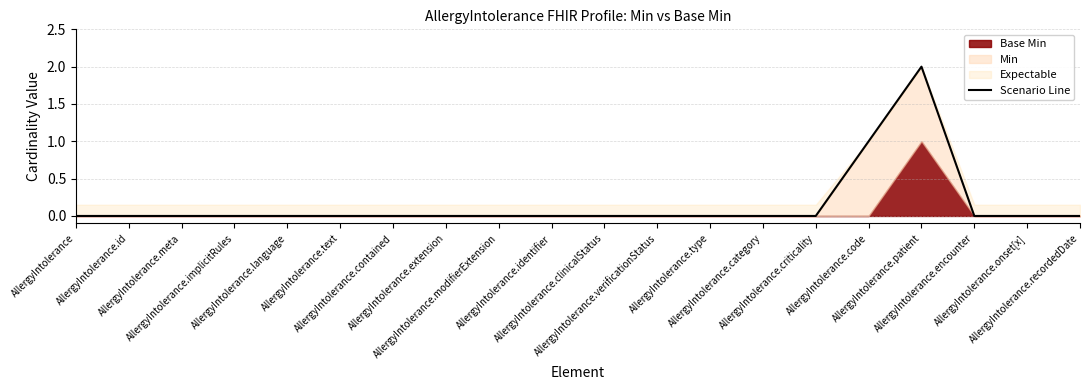

Reading right to left, list all the values displayed in this chart.

AllergyIntolerance.recordedDate=0	AllergyIntolerance.onset[x]=0	AllergyIntolerance.encounter=0	AllergyIntolerance.patient=2	AllergyIntolerance.code=1	AllergyIntolerance.criticality=0	AllergyIntolerance.category=0	AllergyIntolerance.type=0	AllergyIntolerance.verificationStatus=0	AllergyIntolerance.clinicalStatus=0	AllergyIntolerance.identifier=0	AllergyIntolerance.modifierExtension=0	AllergyIntolerance.extension=0	AllergyIntolerance.contained=0	AllergyIntolerance.text=0	AllergyIntolerance.language=0	AllergyIntolerance.implicitRules=0	AllergyIntolerance.meta=0	AllergyIntolerance.id=0	AllergyIntolerance=0